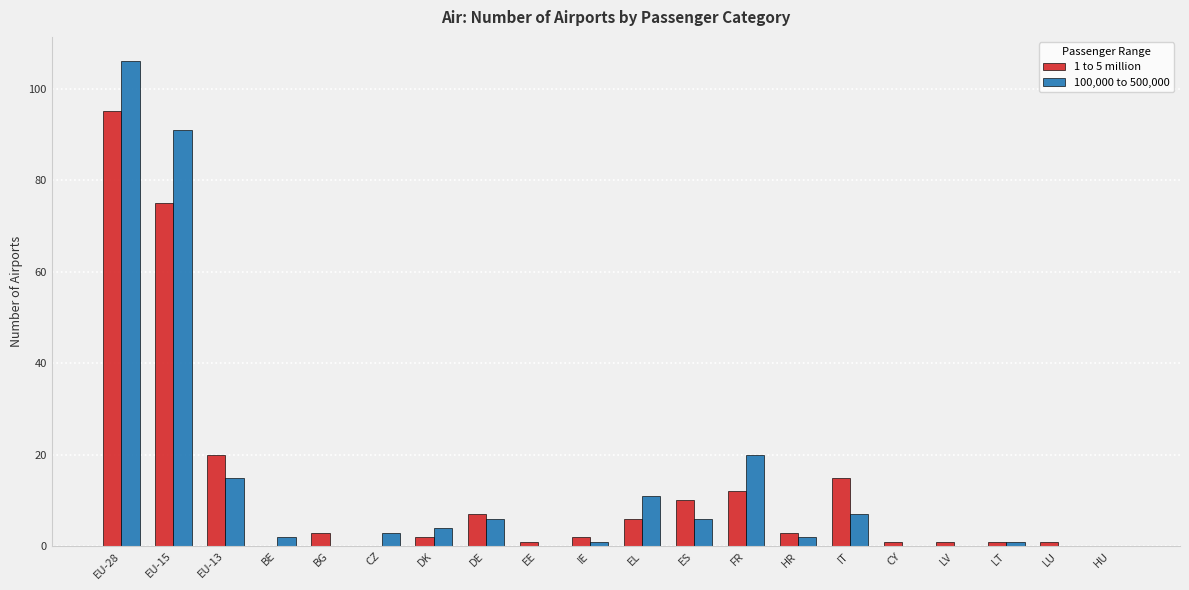

Is it true that 1 to 5 million equals 3 at BG?

True